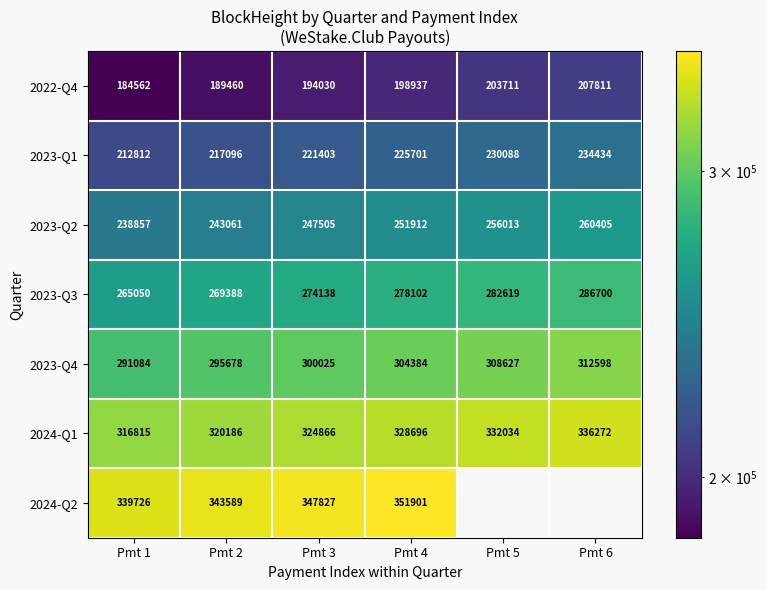

At how many categories does at least one series exceed 278326?

6